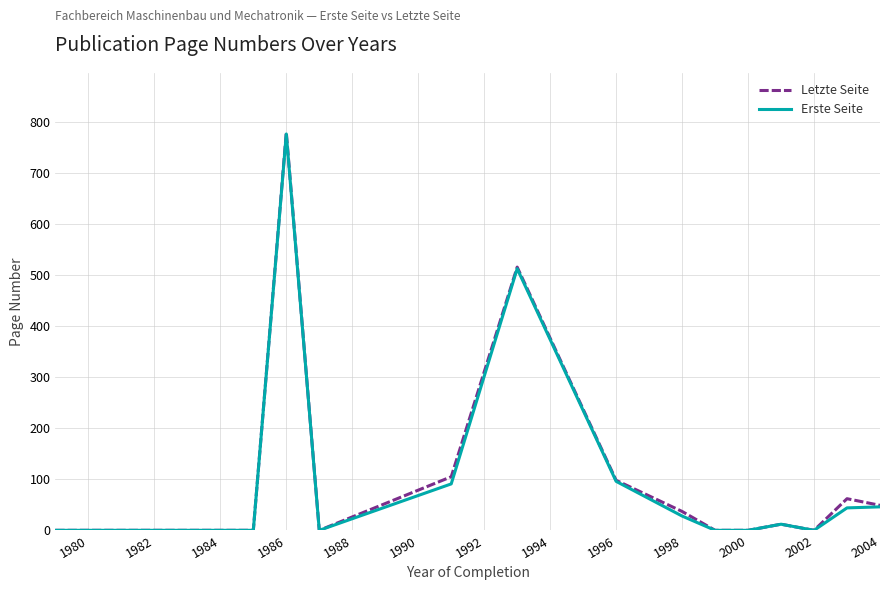

Which series has the widest spread of values?

Letzte Seite